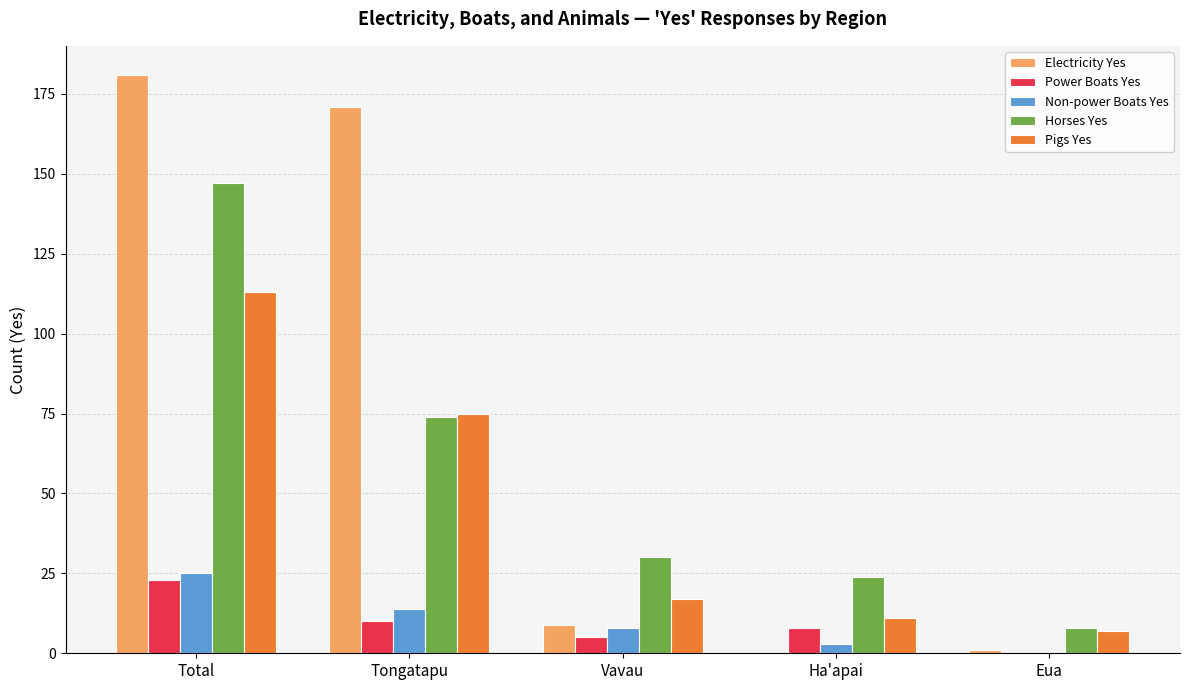

What is the maximum value for Horses Yes?

147